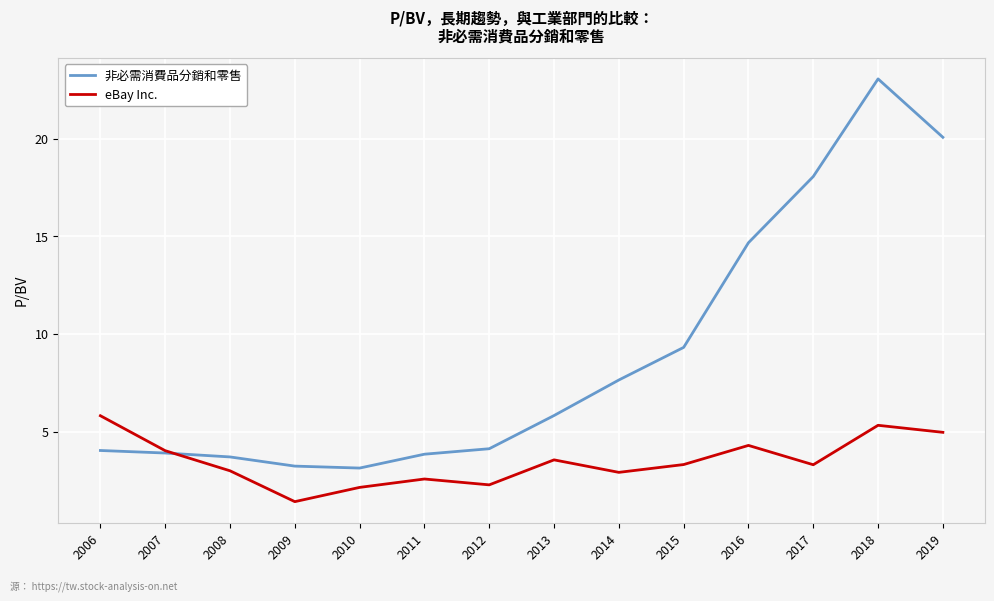

What are all the series names shown in the legend?

非必需消費品分銷和零售, eBay Inc.